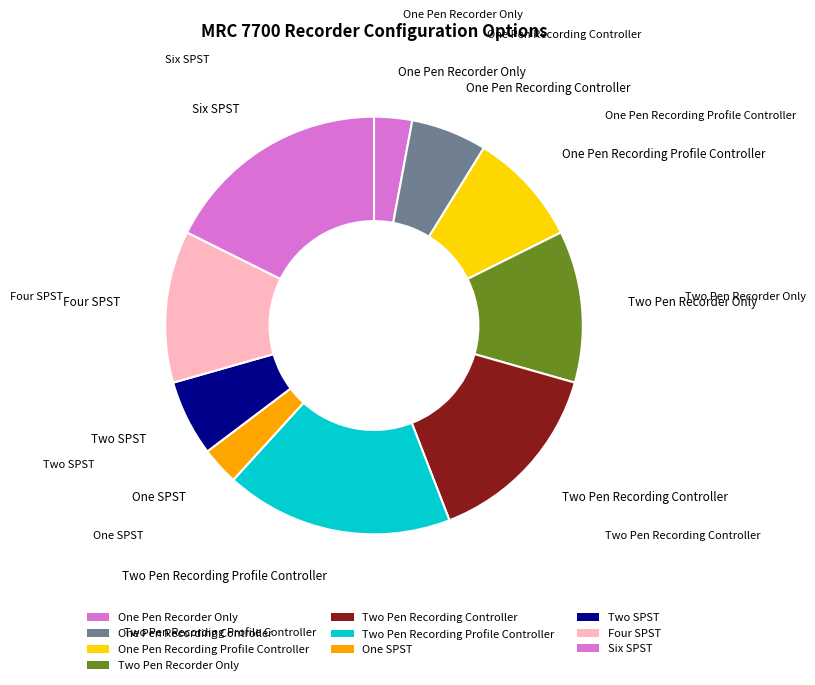

To the nearest percent, what percentage of the pie is One Pen Recorder Only?

3%